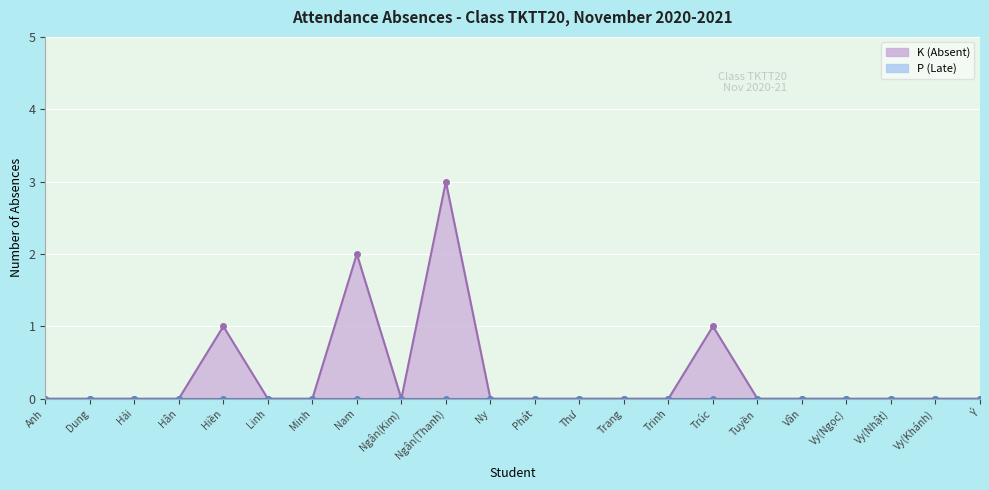

True or false: T and P intersect in this chart.

False